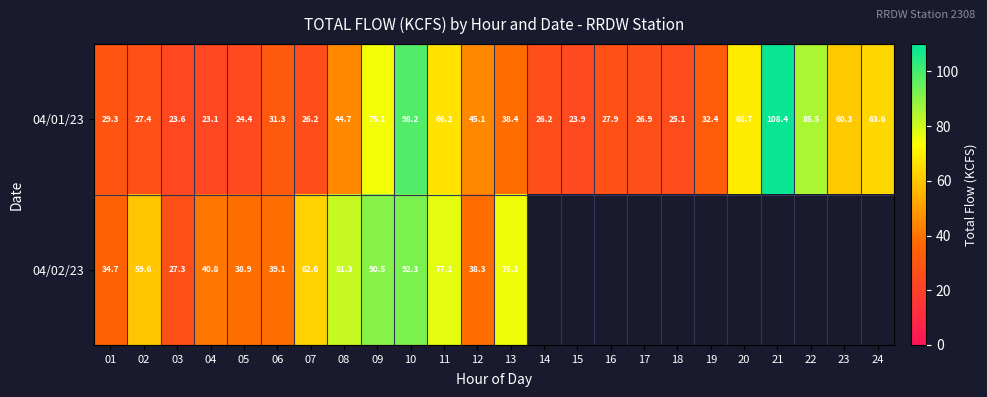

Rank the series at 09 from lowest to highest value.

04/01/23, 04/02/23